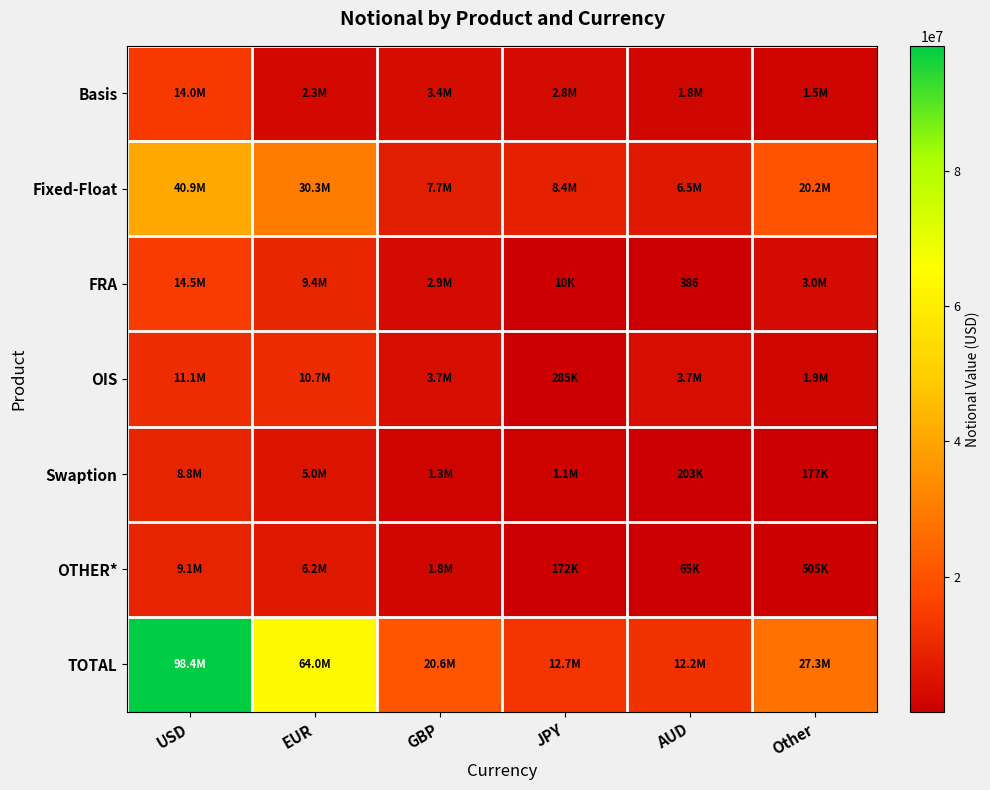

Is the value of Basis at EUR greater than the value of OTHER* at AUD?

Yes